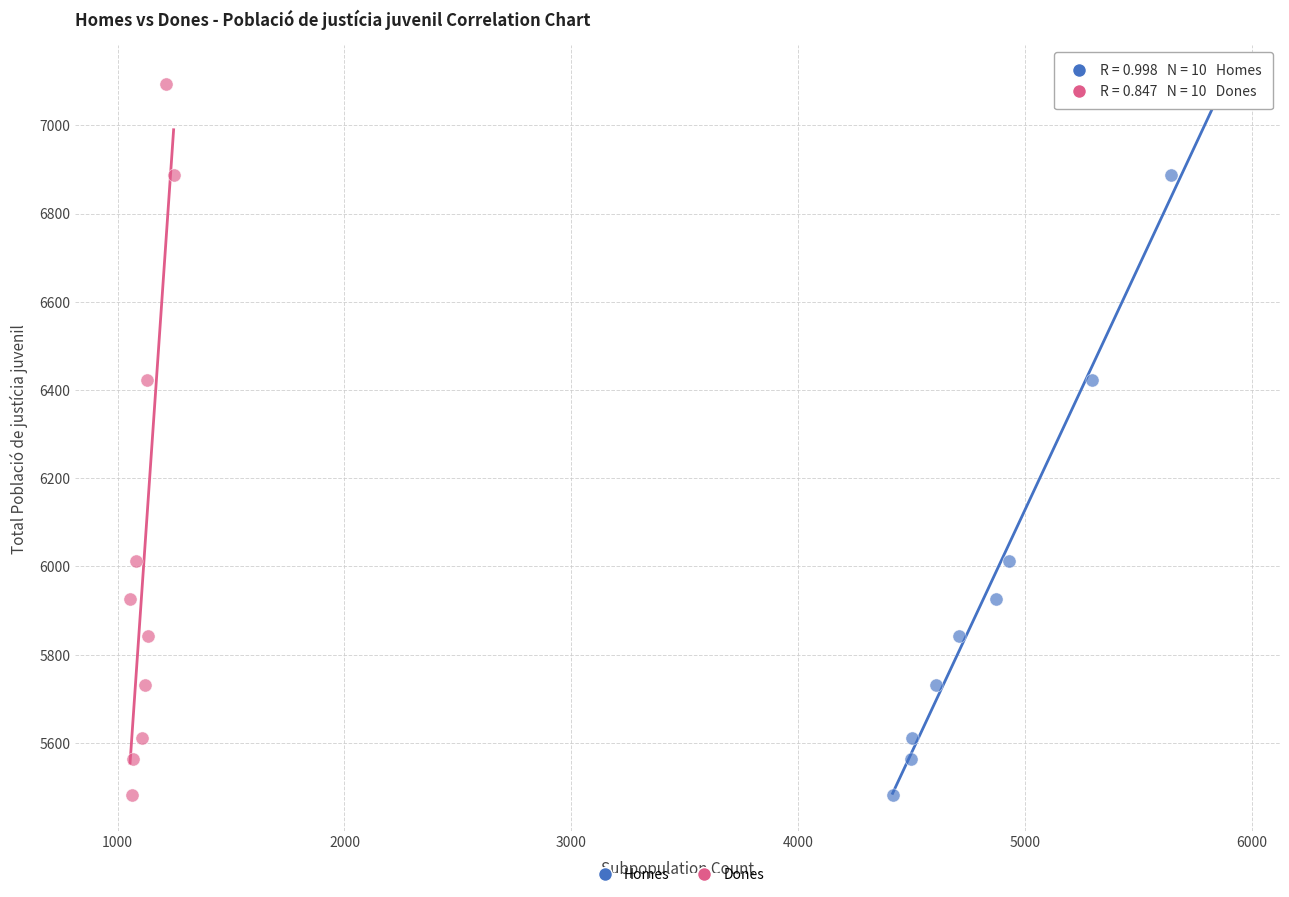

What are all the series names shown in the legend?

Homes, Dones